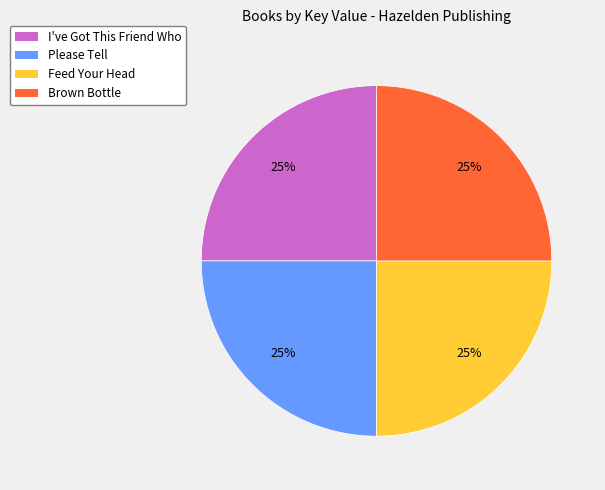

To the nearest percent, what is the average slice percentage?

25%